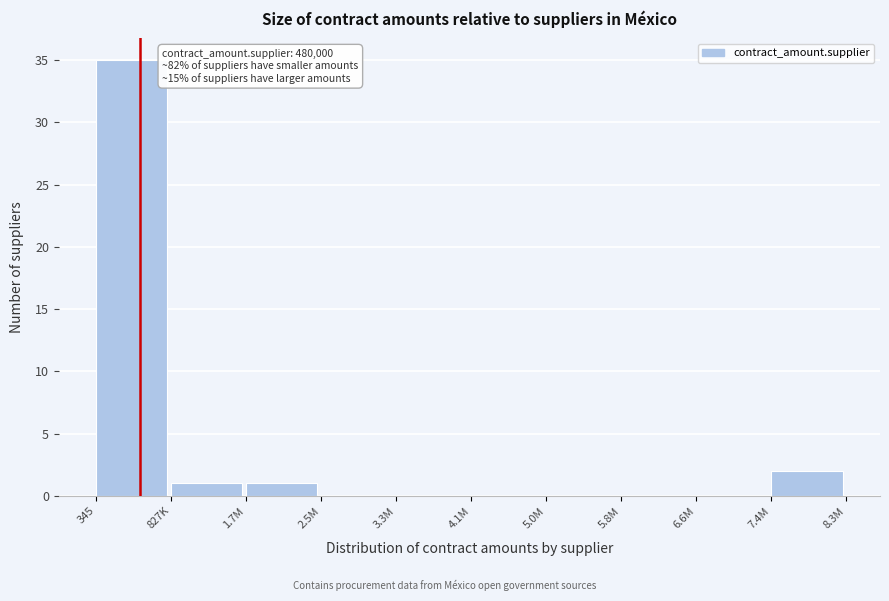

Reading left to right, extract all data points from this chart.

345=35	827K=1	1.7M=1	2.5M=0	3.3M=0	4.1M=0	5.0M=0	5.8M=0	6.6M=0	7.4M=2